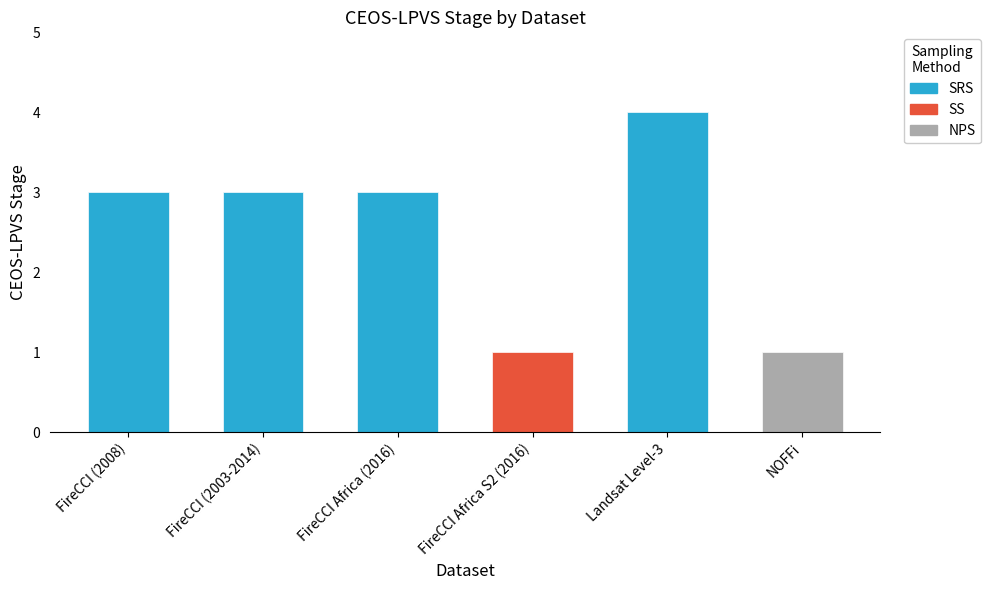

The chart shows a value of 2 at FireCCI (2008). True or false?

False